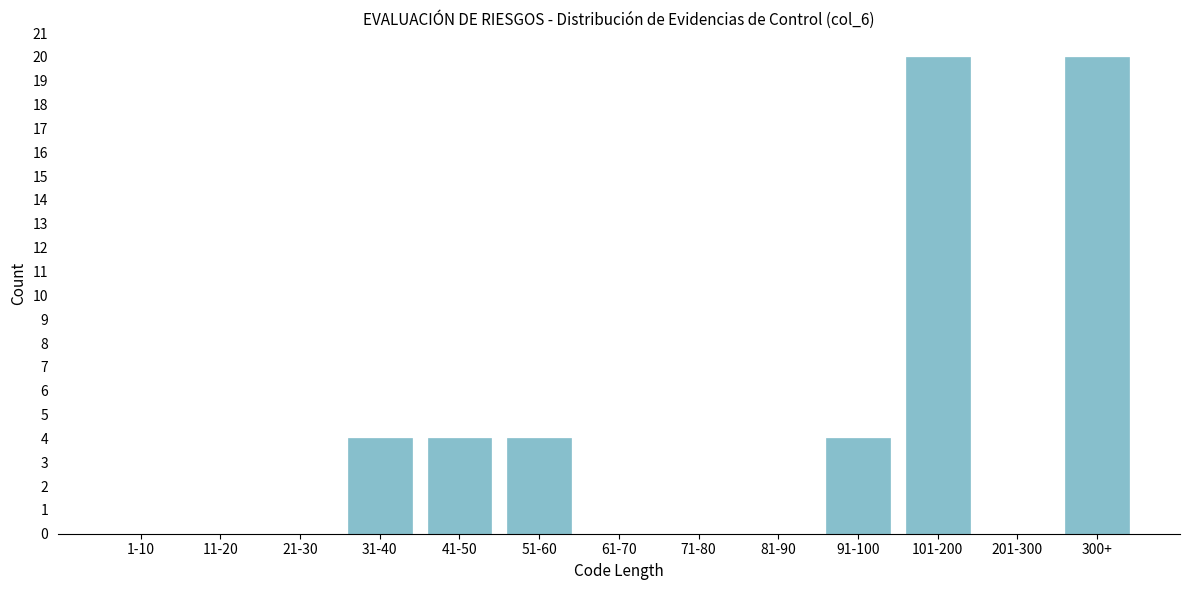

Reading left to right, what are all the values shown in this chart?

1-10=0	11-20=0	21-30=0	31-40=4	41-50=4	51-60=4	61-70=0	71-80=0	81-90=0	91-100=4	101-200=20	201-300=0	300+=20